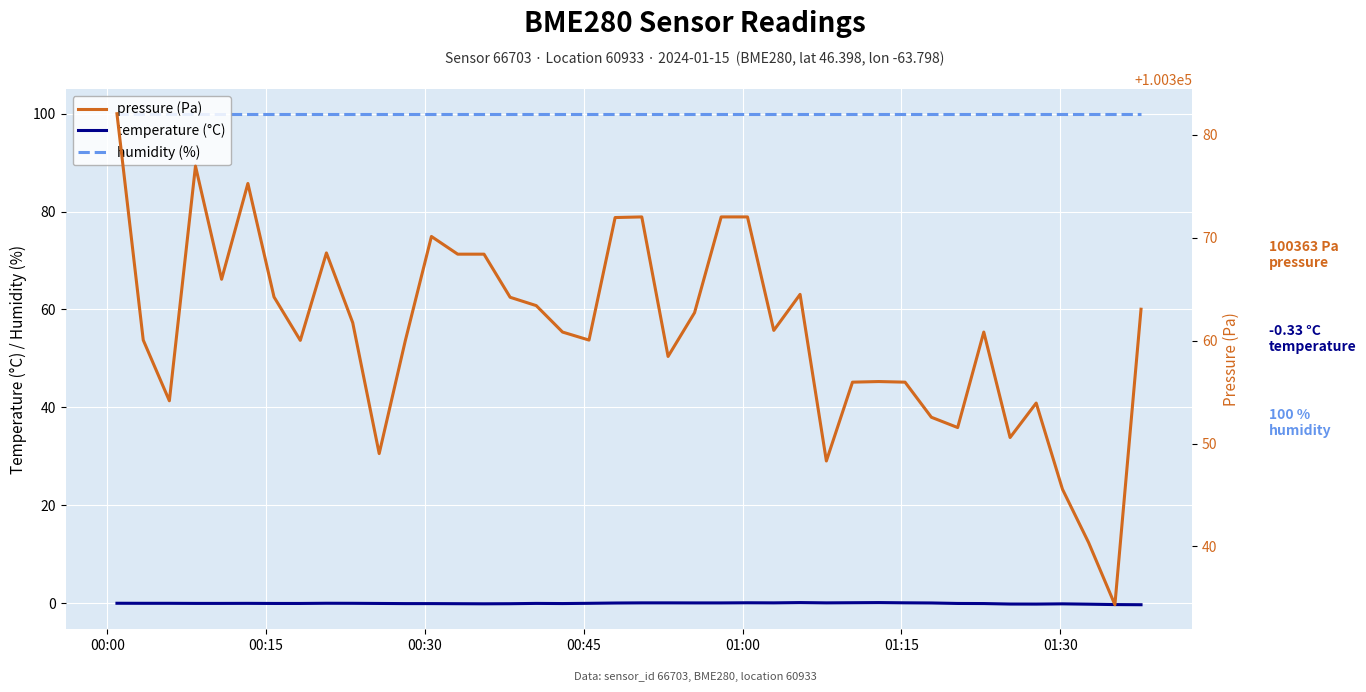

True or false: temperature (°C) and humidity (%) cross at least once.

False